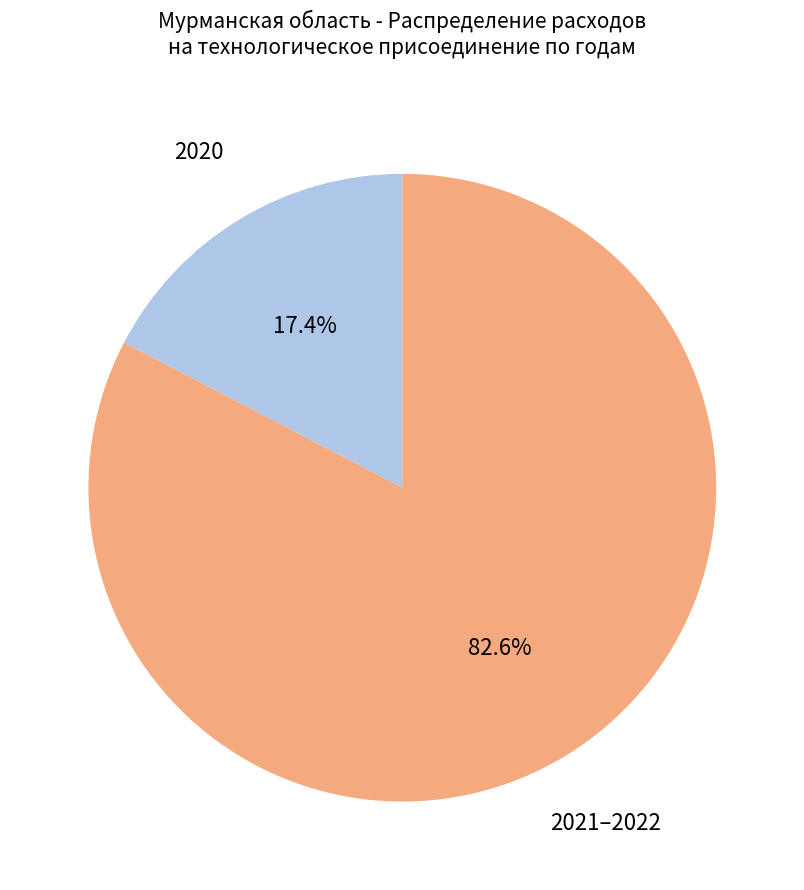

Is there a majority slice in this chart?

Yes